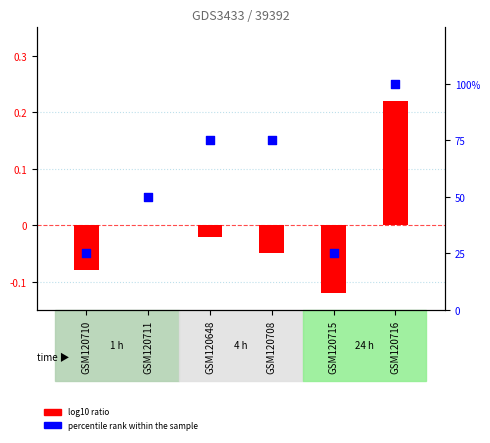

At how many categories does at least one series exceed 88?

1